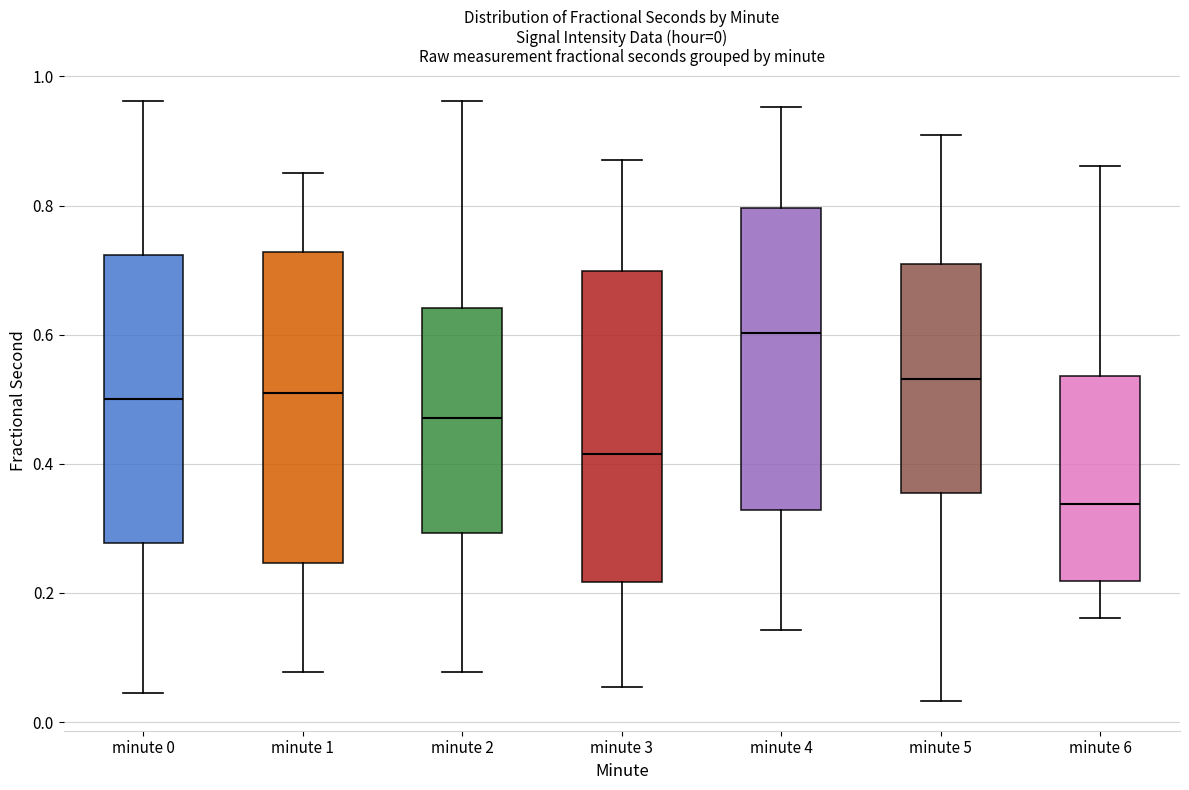

Which box has the highest median line?

minute 4